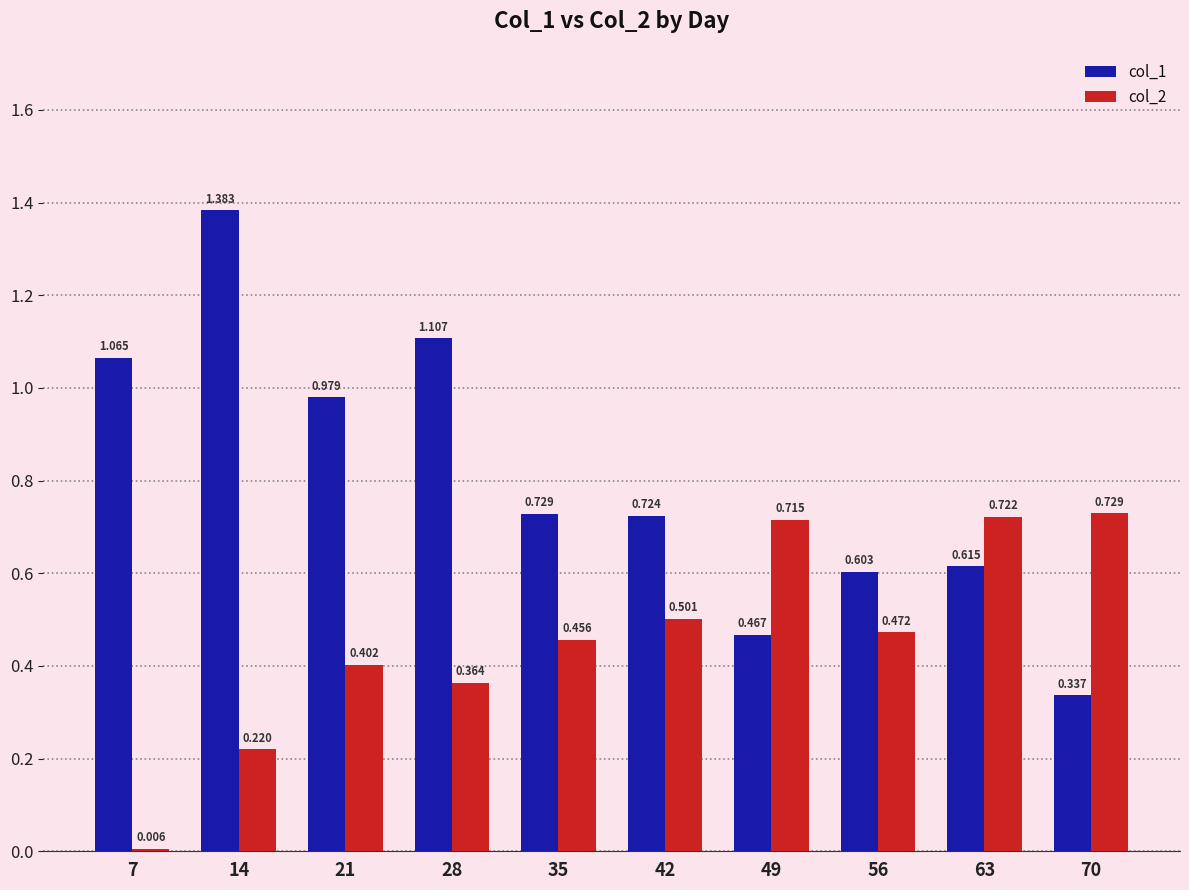

Is the value of col_1 at 70 greater than the value of col_2 at 14?

Yes